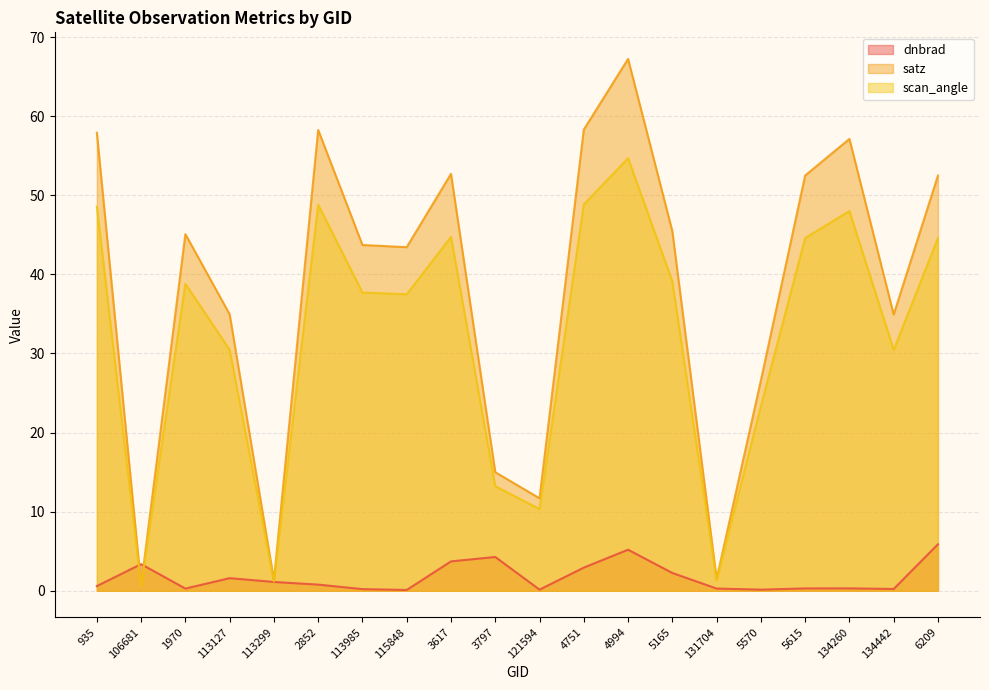

The value of satz at 106681 is 1.0. True or false?

False